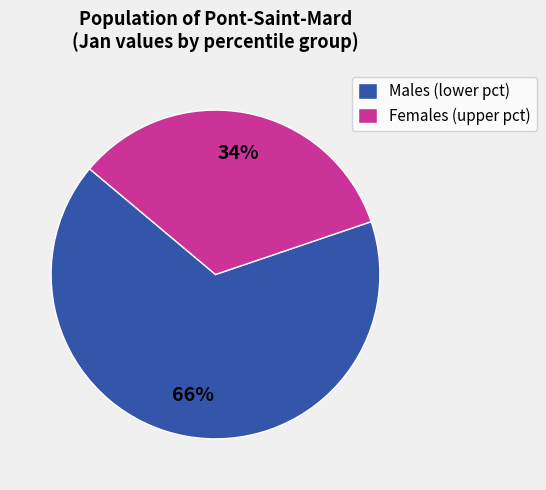

Is there any slice that represents more than half of the pie?

Yes